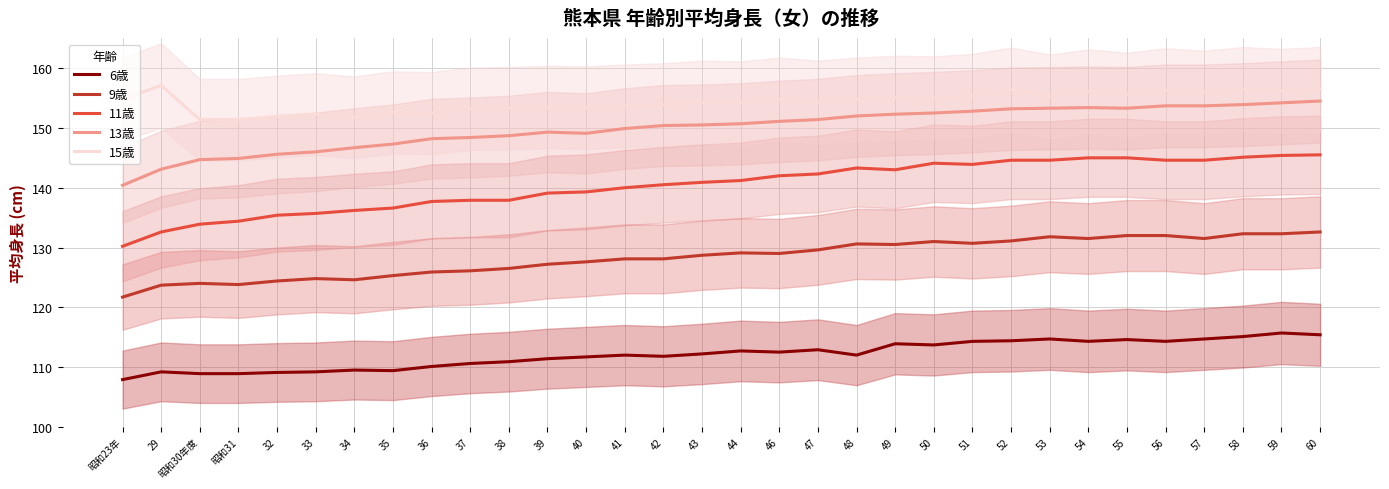

True or false: 13歳 and 11歳 cross at least once.

False